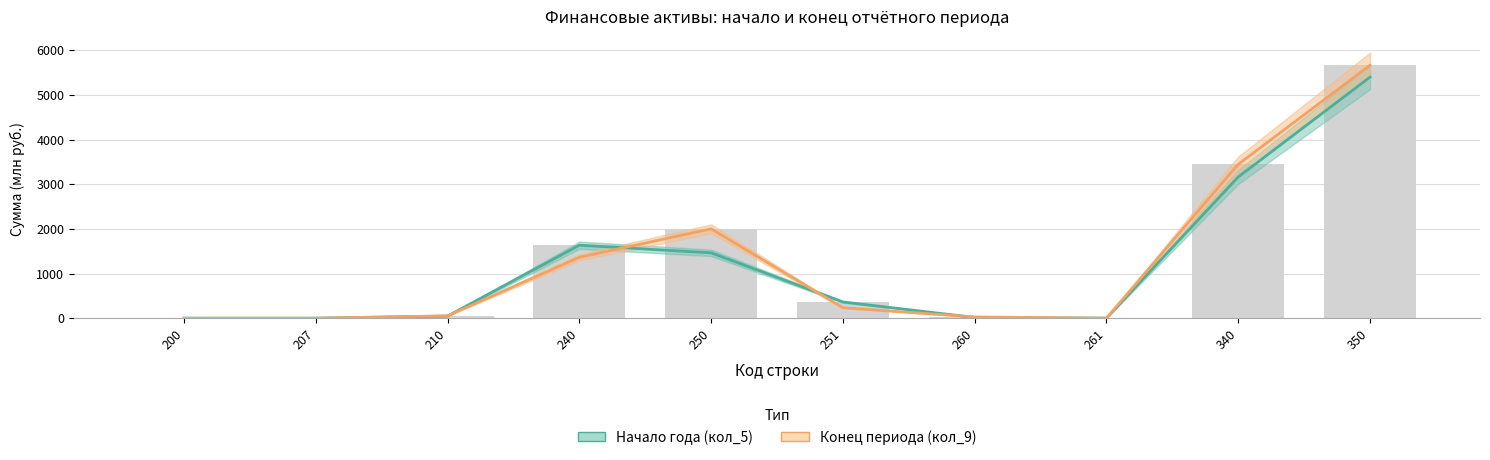

At which category is the sum across all series the highest?

350